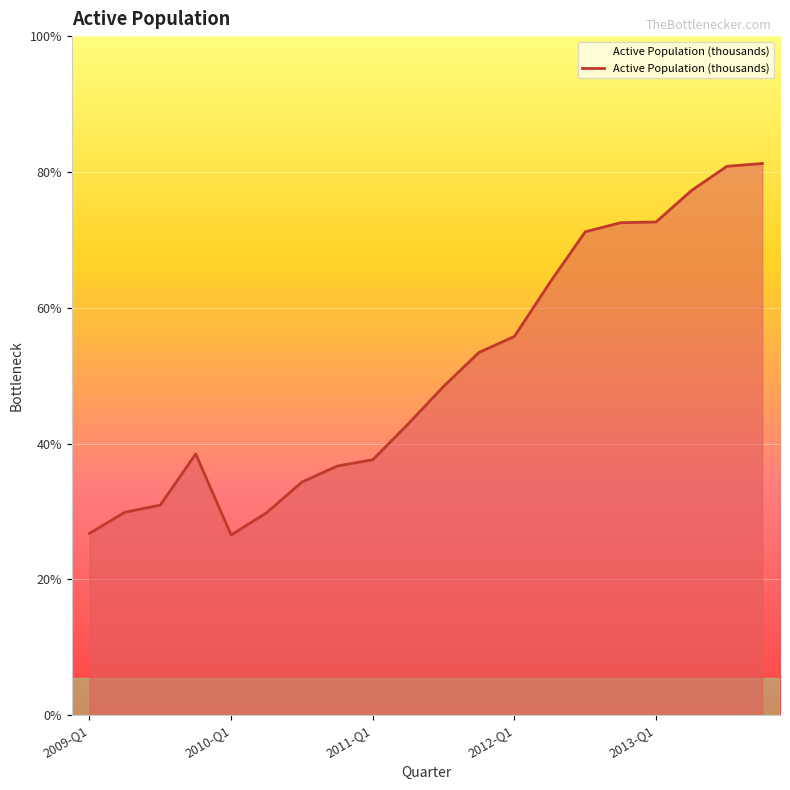

Is this an area chart (filled region under the line)?

Yes